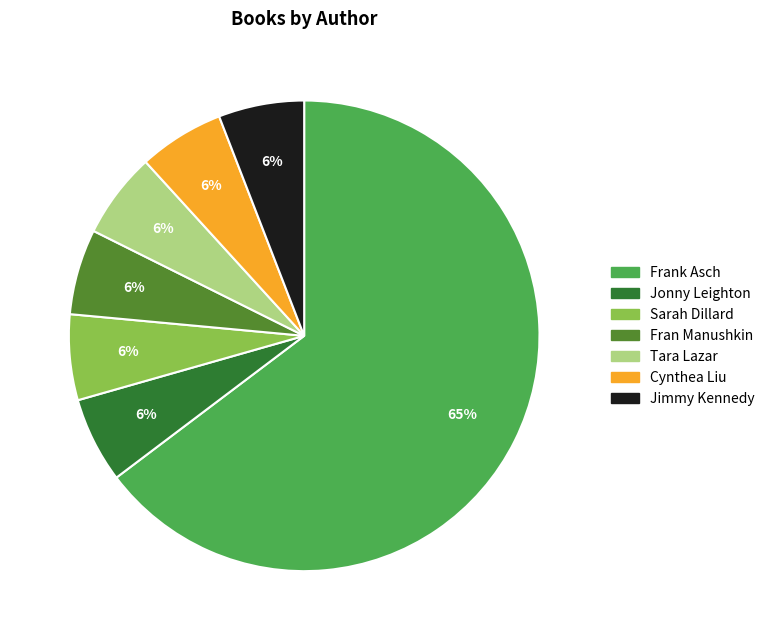

Do Cynthea Liu and Fran Manushkin together represent more than half of the pie?

No